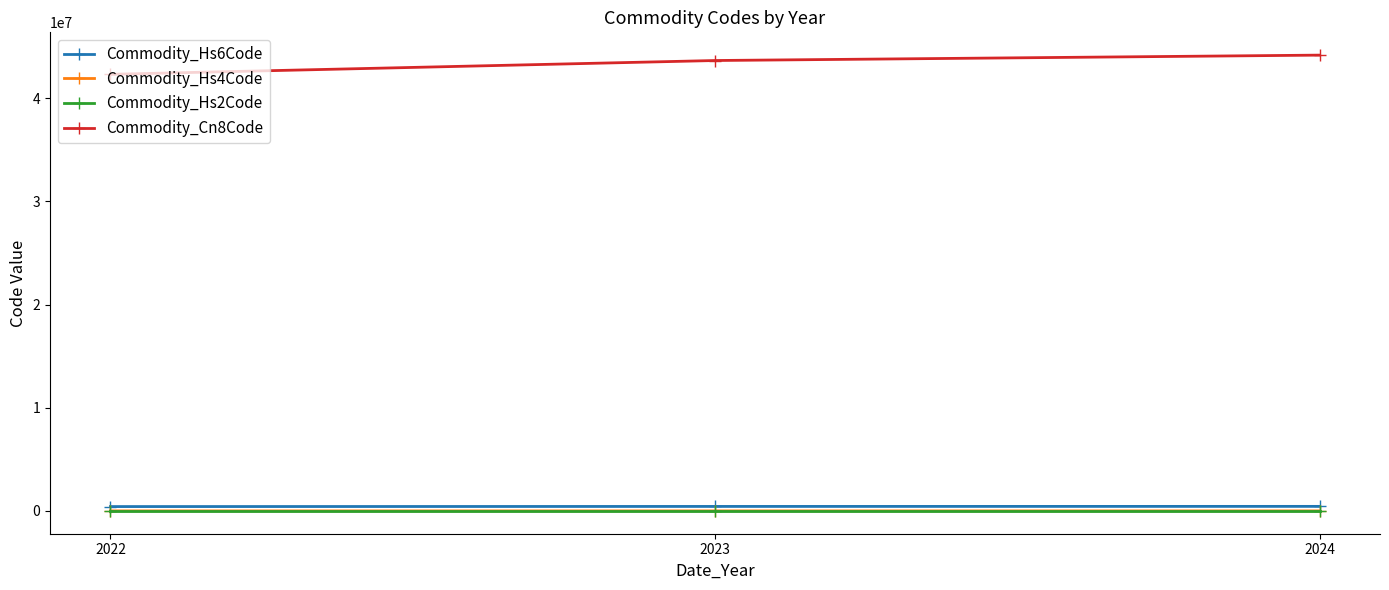

What is the difference between the maximum and minimum values in the Commodity_Hs4Code series?

185.8